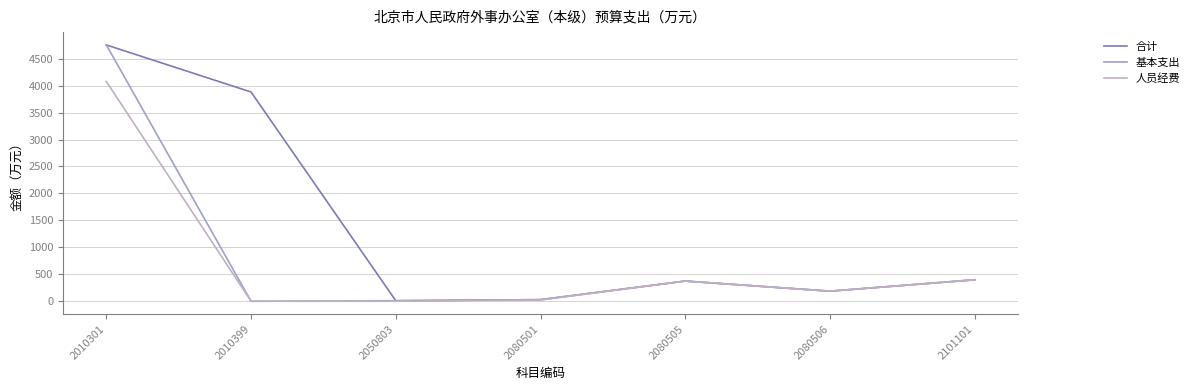

Reading left to right, extract all data points from this chart.

合计: 4754.5	3881.1	9.8	29.7	374.4	187.2	398.3
基本支出: 4754.5	0.0	9.8	29.7	374.4	187.2	398.3
人员经费: 4075.9	0.0	0.0	22.7	374.4	187.2	398.3